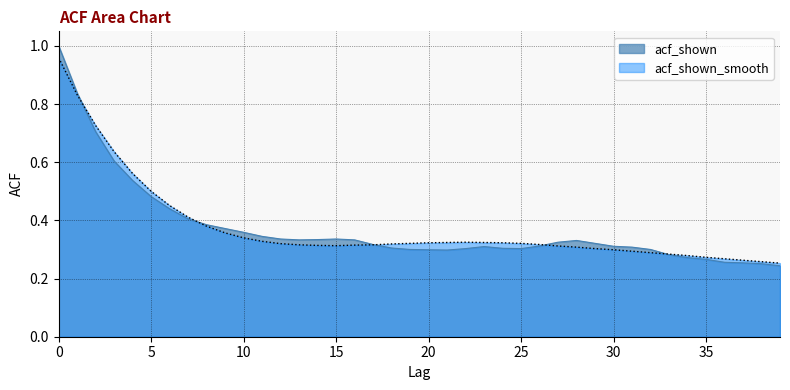

Which series ends up on top after the final intersection of acf_shown_smooth and acf_shown?

acf_shown_smooth